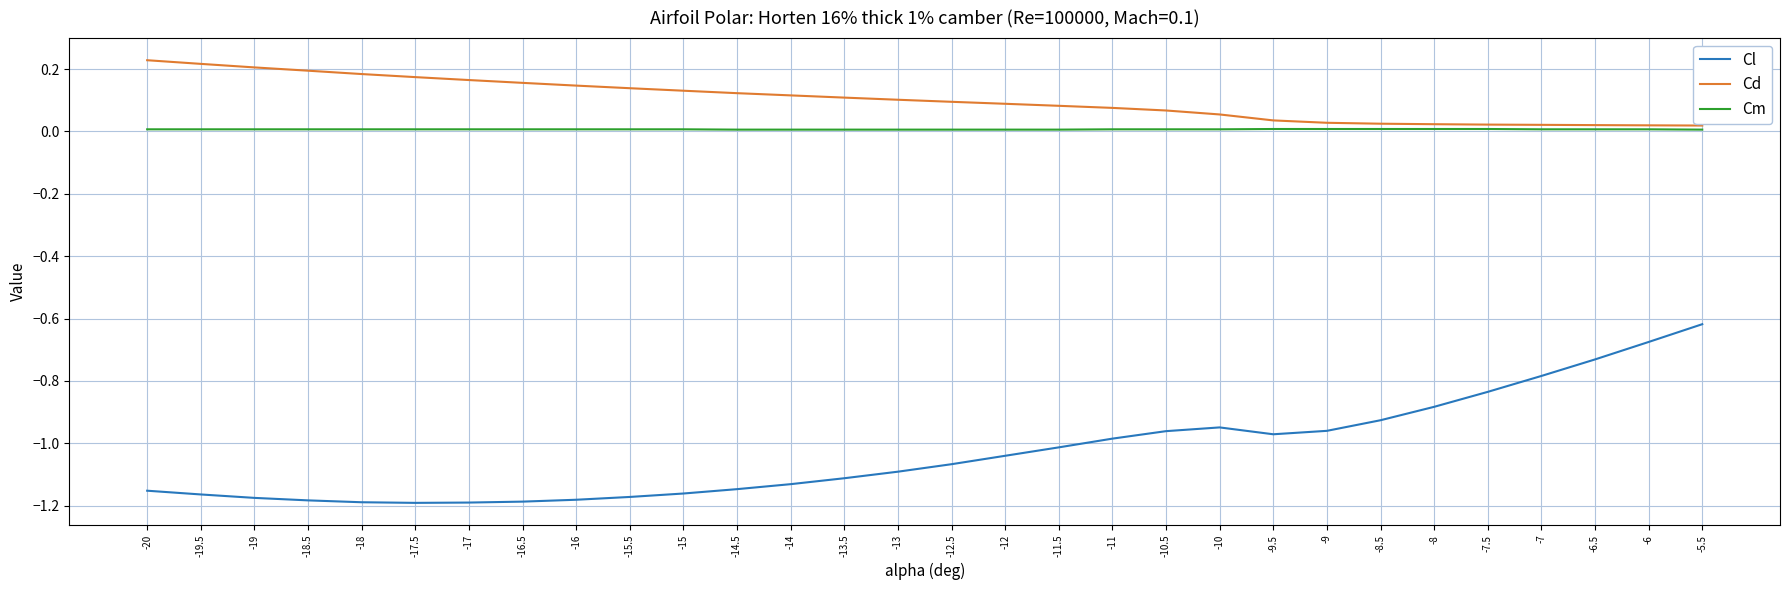

List the series in order of their peak value, highest first.

Cd, Cm, Cl